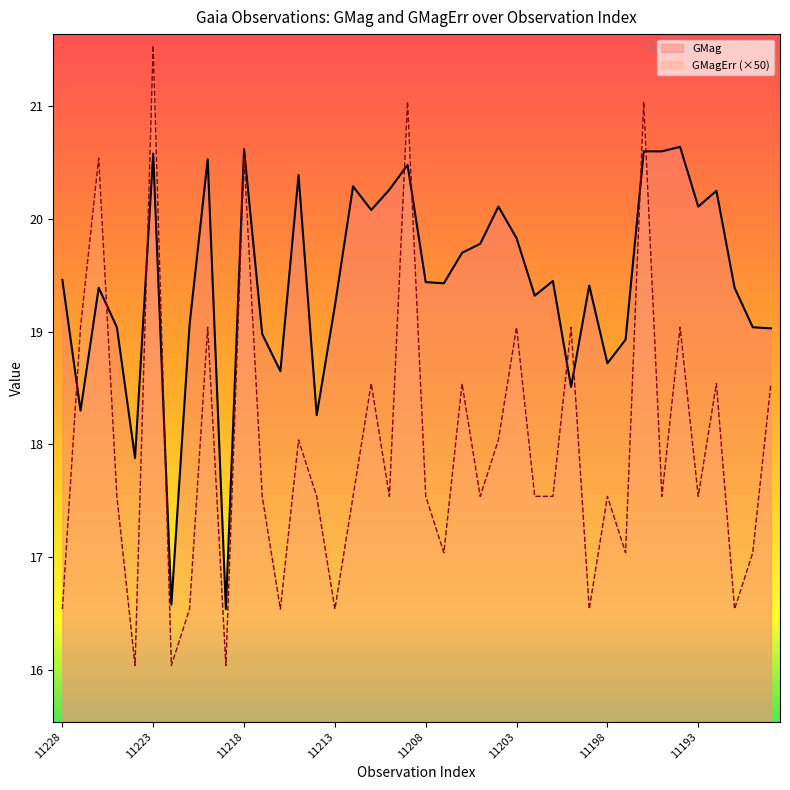

What is the total value across all series at GaiaX22-11189?

37.6